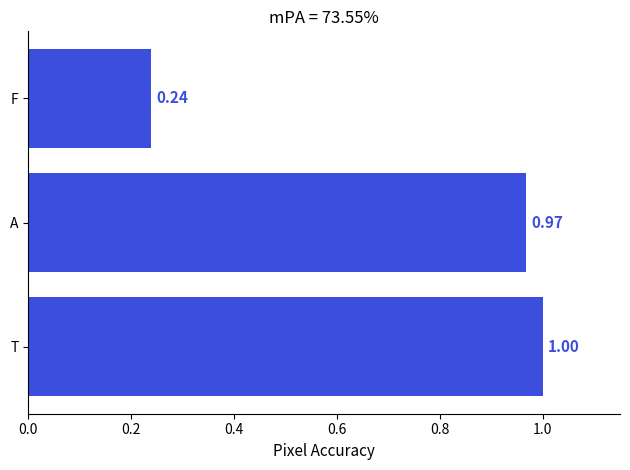

List the labels in order of value, largest first.

T, A, F